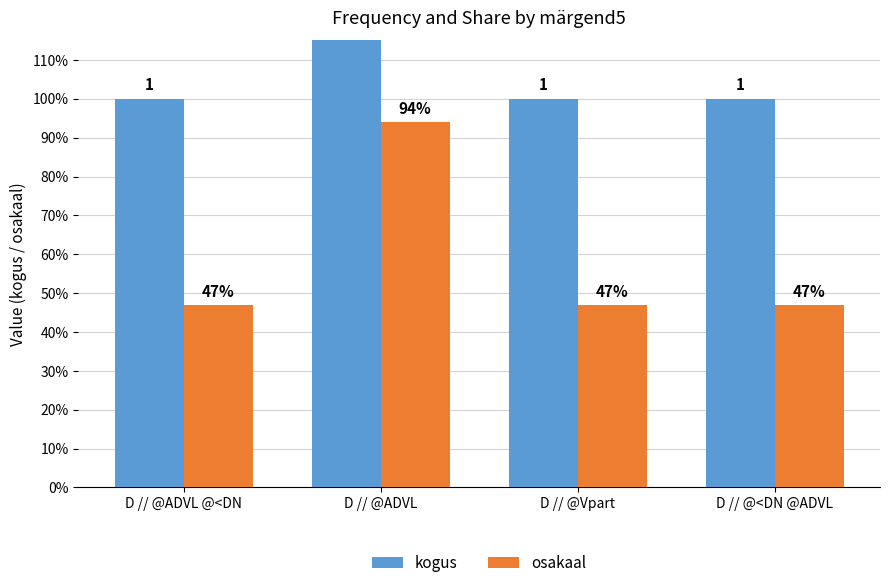

Rank the series by their average value, from highest to lowest.

kogus, osakaal